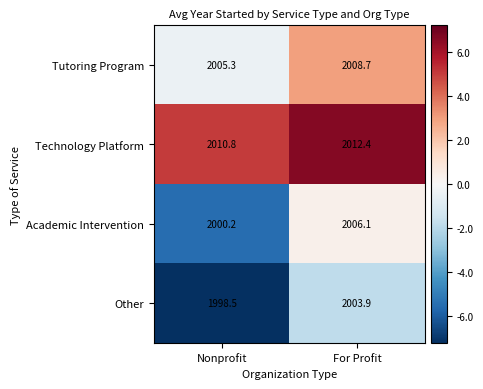

Reading right to left, transcribe all the data shown in this chart.

Tutoring Program: For Profit=2008.7	Nonprofit=2005.3
Technology Platform: For Profit=2012.4	Nonprofit=2010.8
Academic Intervention: For Profit=2006.1	Nonprofit=2000.2
Other: For Profit=2003.9	Nonprofit=1998.5